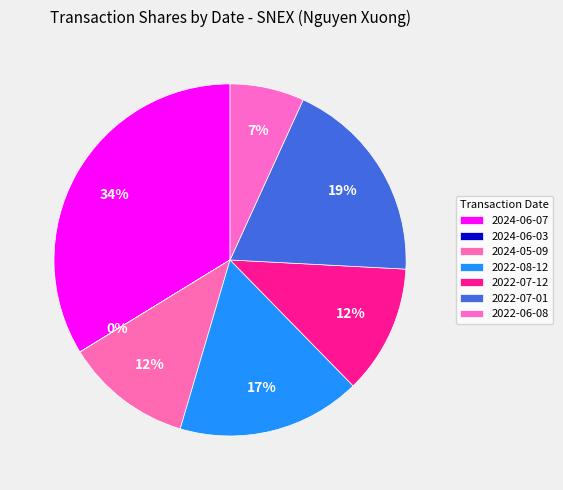

To the nearest percent, what is the combined percentage of 2022-07-01 and 2024-06-07?

53%